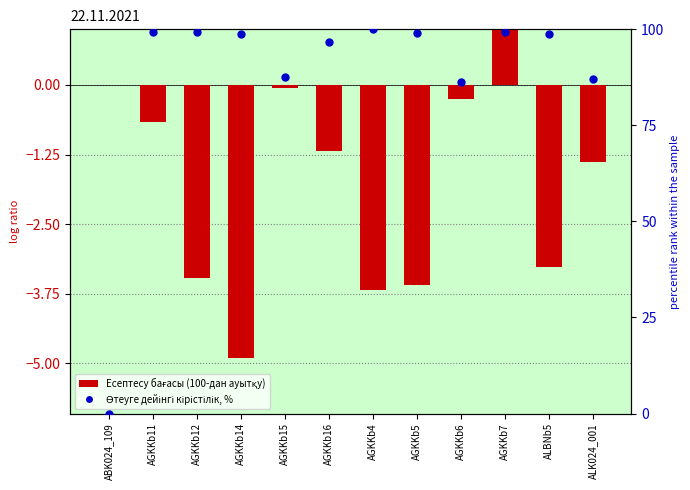

What is the total value across all series at AGKKb15?

87.5